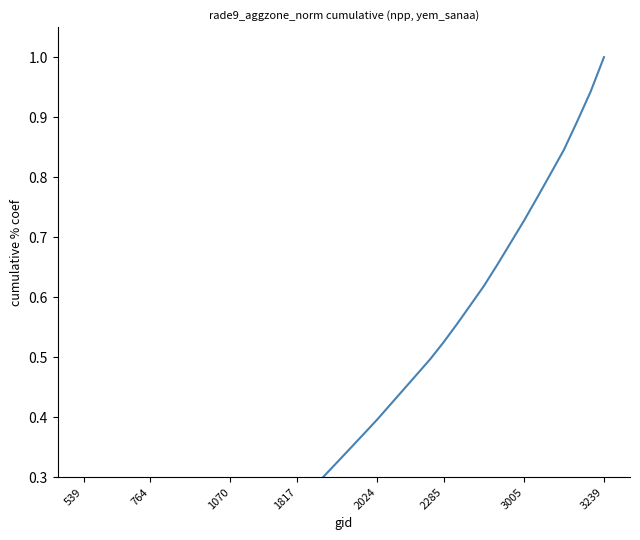

Between 17 and 16, which is larger?

17